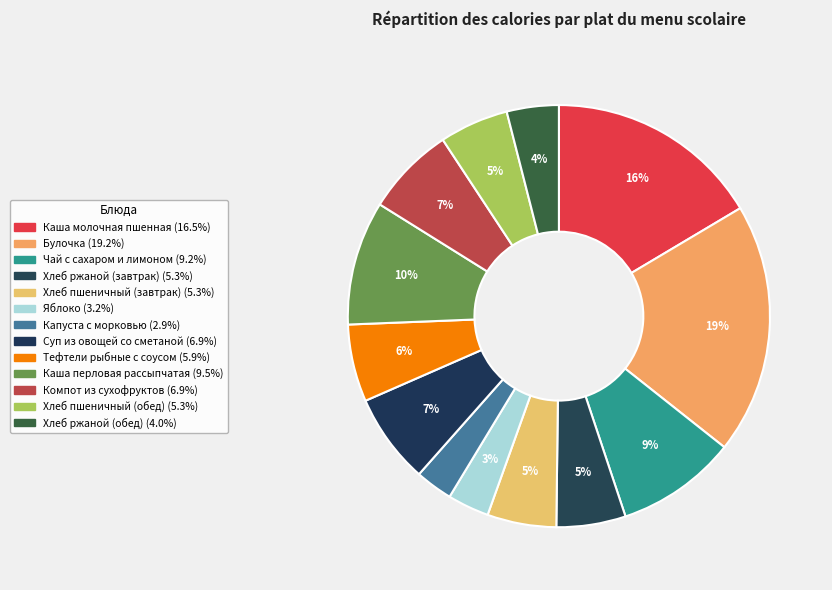

Which slice is the smallest?

Капуста с морковью